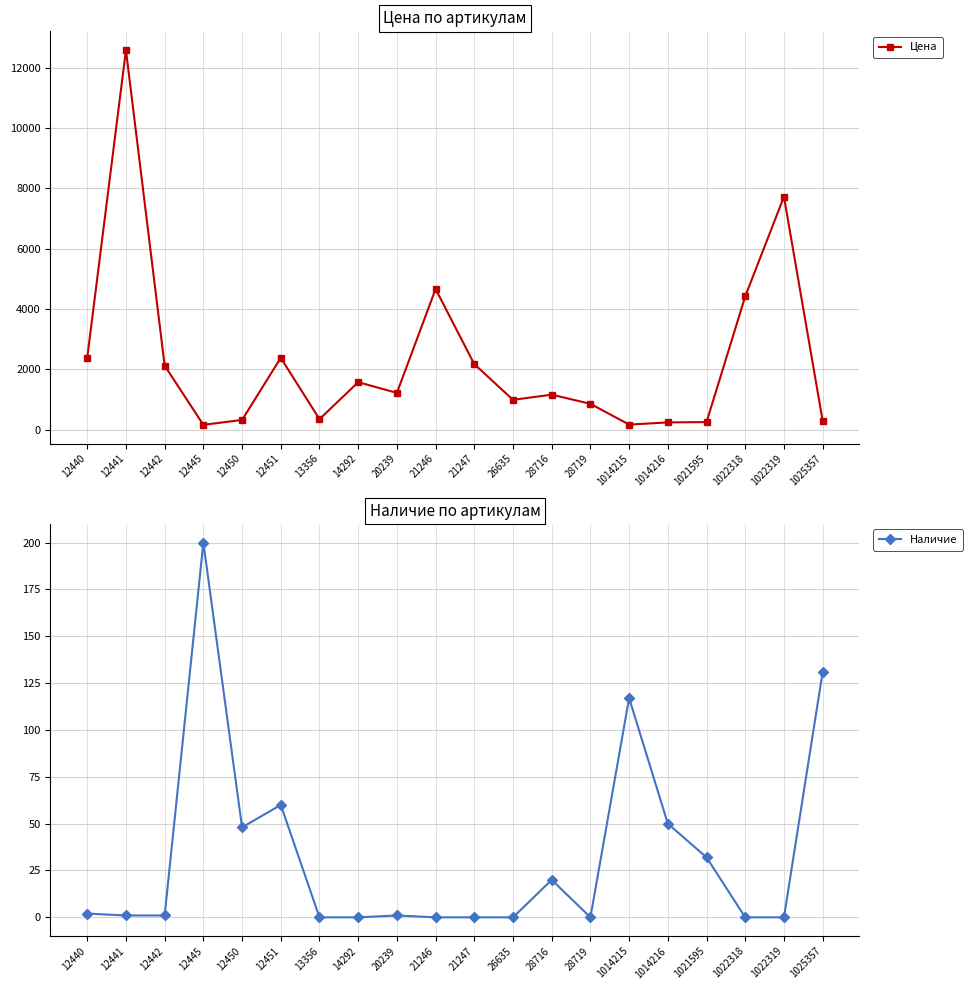

At which label is Цена closest to 6371?

1022319